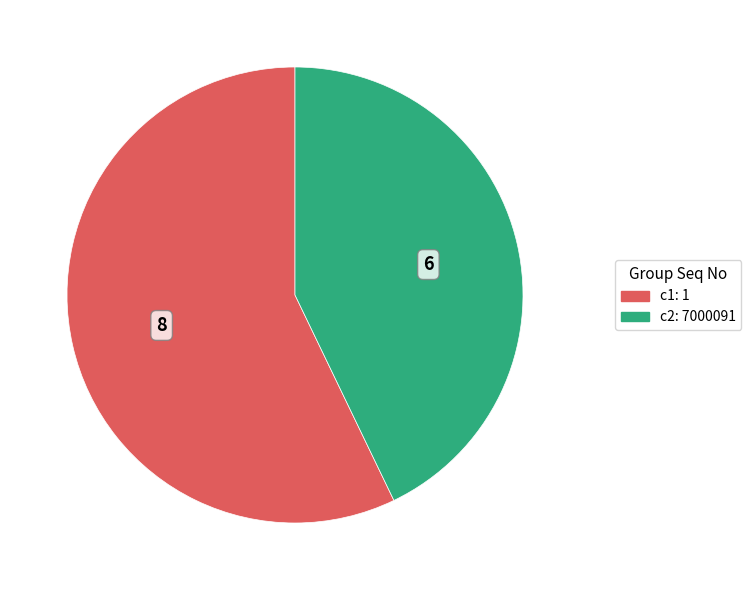

Does any single category account for the majority?

Yes